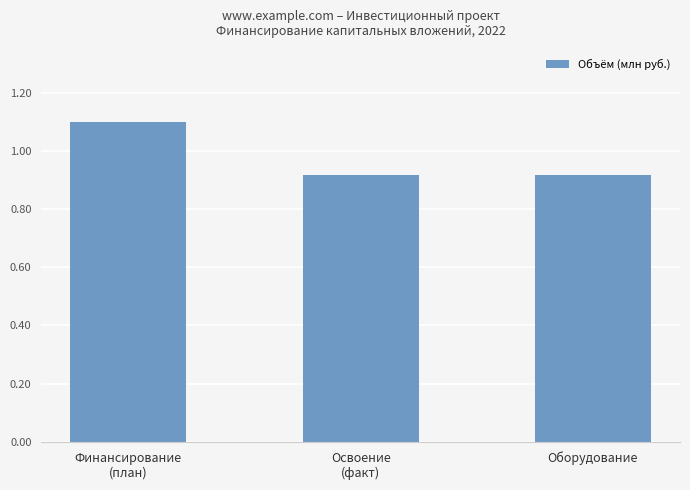

Count the number of categories in the chart.

3